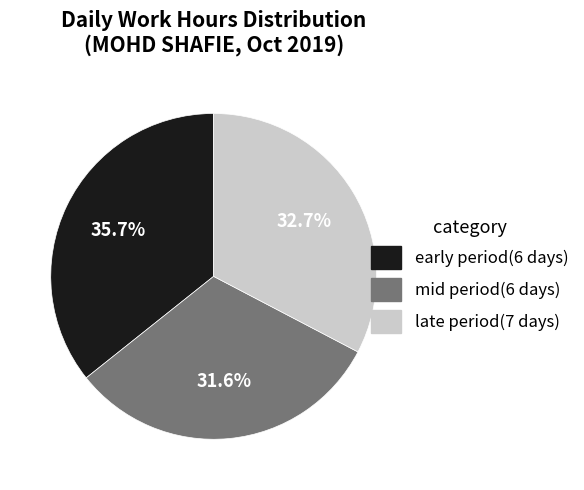

Count the number of slices in the pie.

3